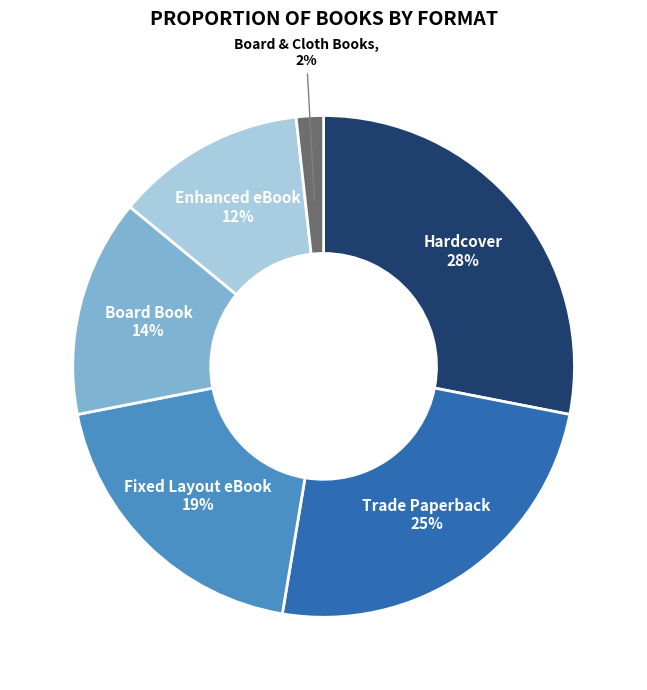

Is there any slice that represents more than half of the pie?

No